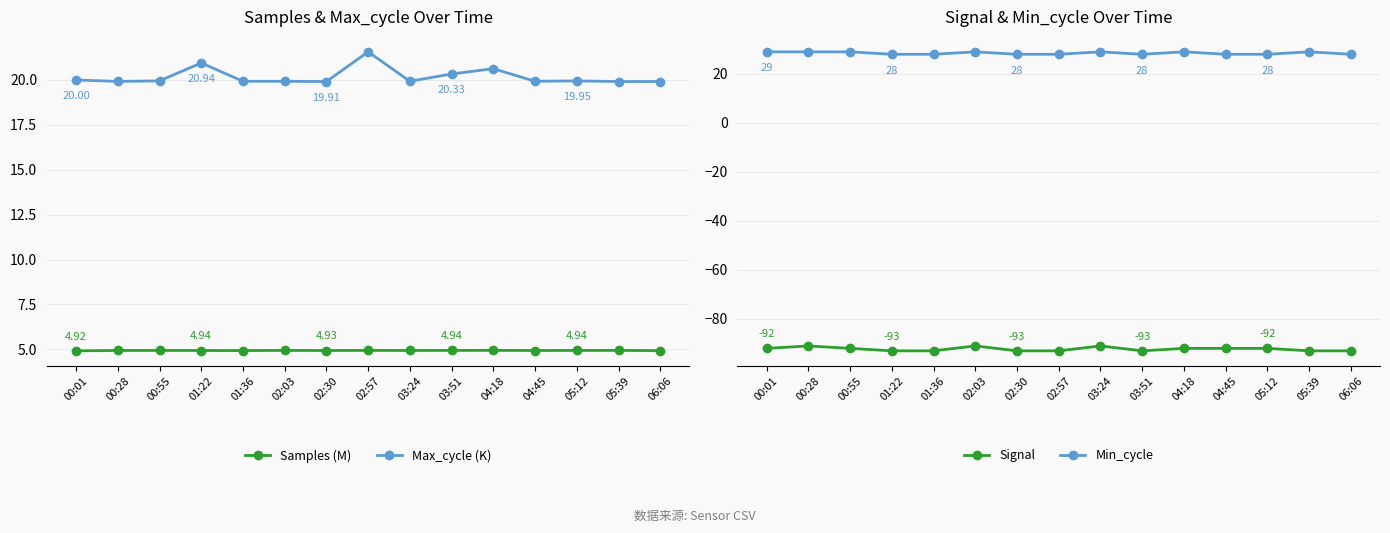

Reading left to right, transcribe all the data shown in this chart.

Samples (M): 00:01=4.9	00:28=4.9	00:55=4.9	01:22=4.9	01:36=4.9	02:03=4.9	02:30=4.9	02:57=4.9	03:24=4.9	03:51=4.9	04:18=4.9	04:45=4.9	05:12=4.9	05:39=4.9	06:06=4.9
Max_cycle (K): 00:01=20.0	00:28=19.9	00:55=19.9	01:22=20.9	01:36=19.9	02:03=19.9	02:30=19.9	02:57=21.6	03:24=19.9	03:51=20.3	04:18=20.6	04:45=19.9	05:12=19.9	05:39=19.9	06:06=19.9
Signal: 00:01=-92.0	00:28=-91.0	00:55=-92.0	01:22=-93.0	01:36=-93.0	02:03=-91.0	02:30=-93.0	02:57=-93.0	03:24=-91.0	03:51=-93.0	04:18=-92.0	04:45=-92.0	05:12=-92.0	05:39=-93.0	06:06=-93.0
Min_cycle: 00:01=29.0	00:28=29.0	00:55=29.0	01:22=28.0	01:36=28.0	02:03=29.0	02:30=28.0	02:57=28.0	03:24=29.0	03:51=28.0	04:18=29.0	04:45=28.0	05:12=28.0	05:39=29.0	06:06=28.0